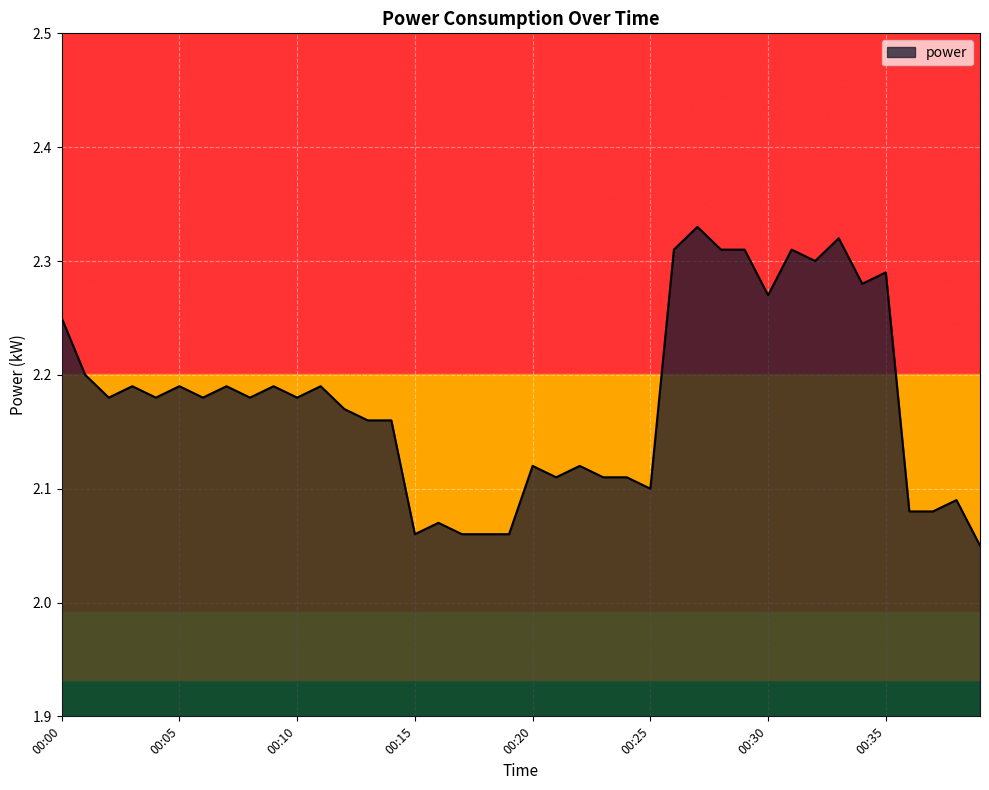

True or false: the data has more than 1 interior local peaks.

True